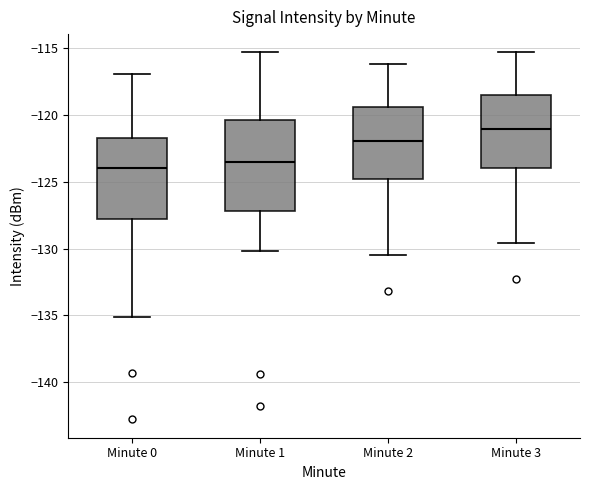

Reading left to right, read every box against the y-axis: the position of its median line, the range the box covers, and the ends of its whiskers. The values are not printed on the chart, so give them approximately, as read against the axis.

Minute 0: median -124.0, box -128.0 to -121.5, whiskers -135.0 to -117.0
Minute 1: median -123.5, box -127.0 to -120.5, whiskers -130.0 to -115.5
Minute 2: median -122.0, box -125.0 to -119.5, whiskers -130.5 to -116.0
Minute 3: median -121.0, box -124.0 to -118.5, whiskers -129.5 to -115.5